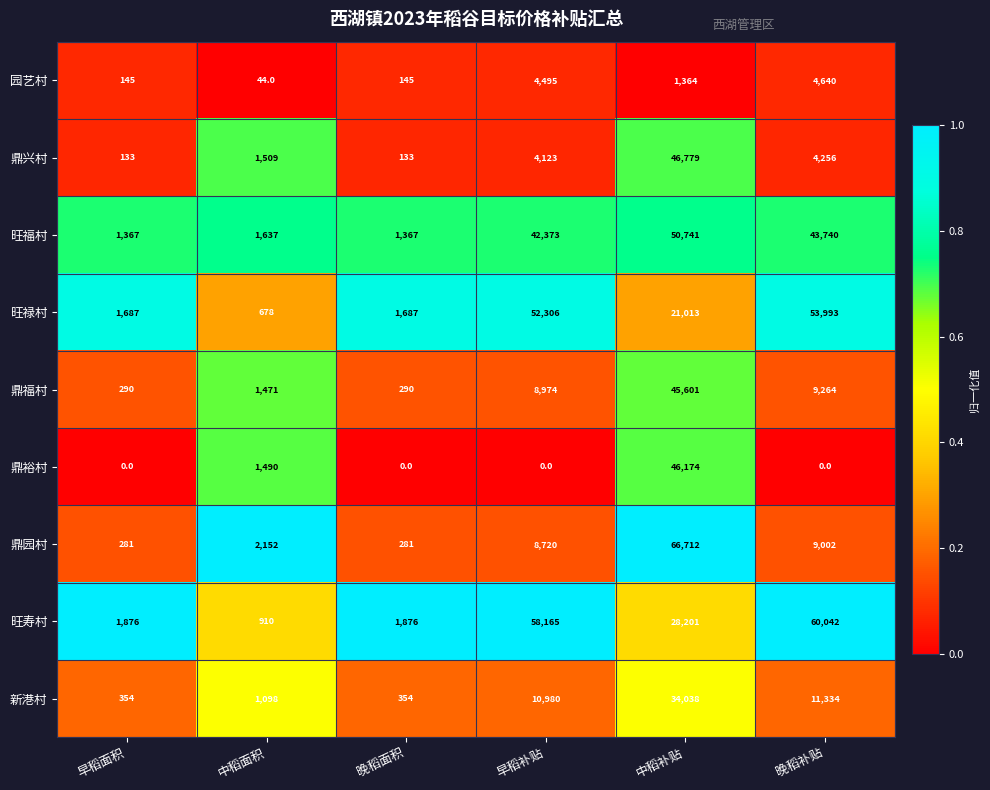

Rank the series by their maximum value, from lowest to highest.

园艺村, 新港村, 鼎福村, 鼎裕村, 鼎兴村, 旺福村, 旺禄村, 旺寿村, 鼎园村